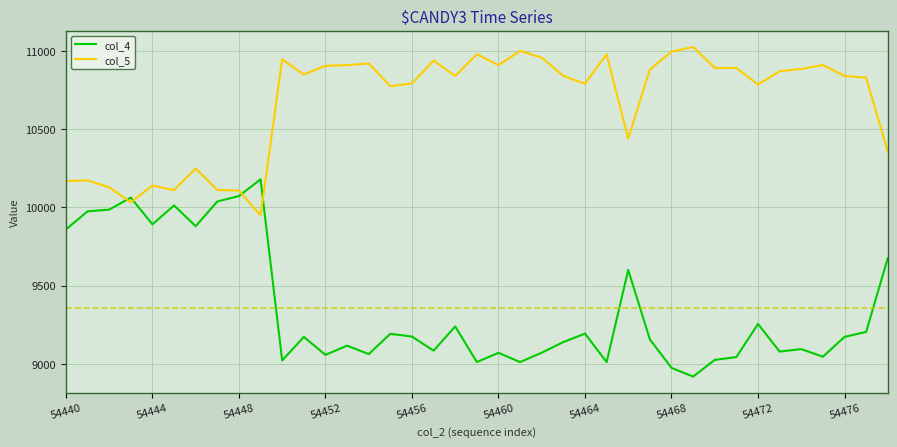

What is the minimum value shown in the chart?

8918